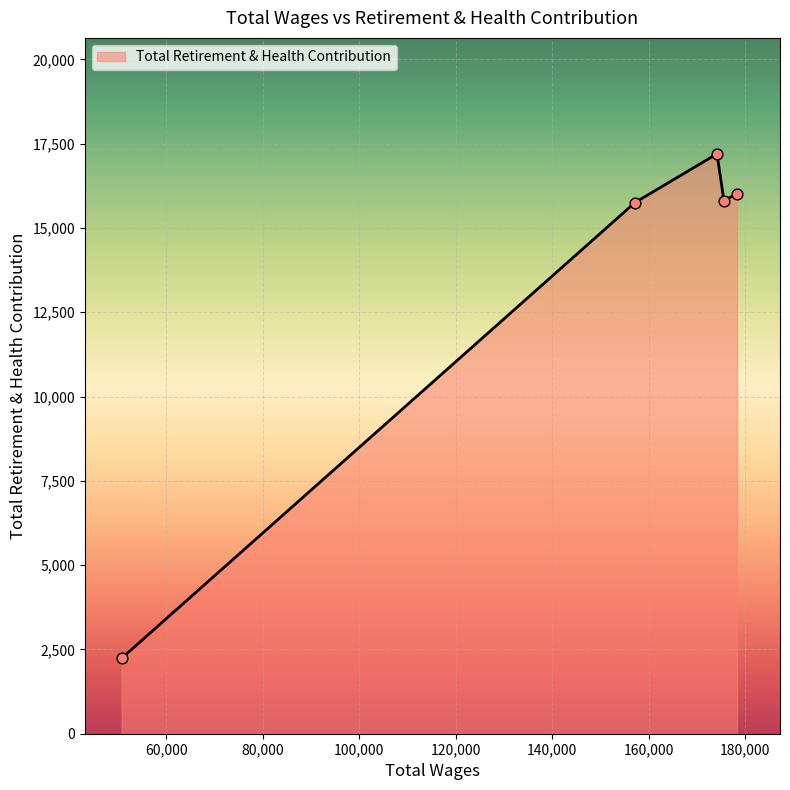

What is the minimum value shown in the chart?

2237.0